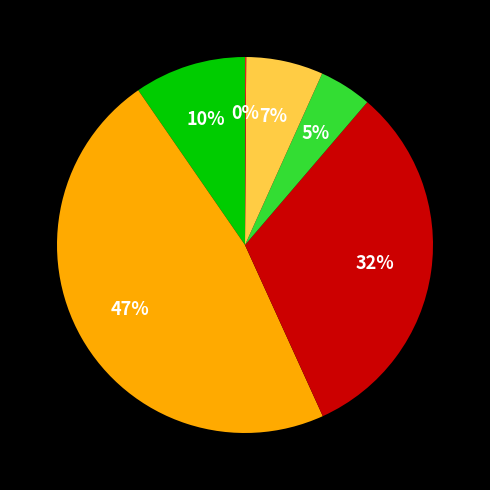

Does any single category account for the majority?

No